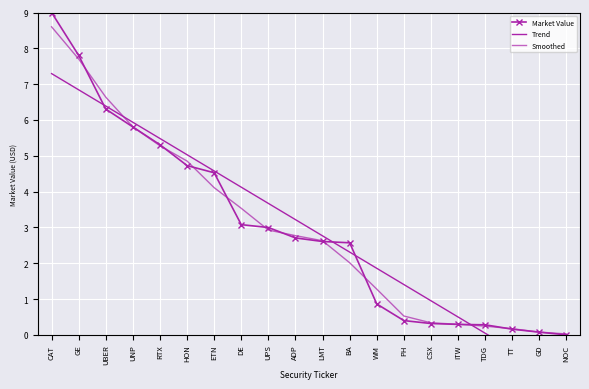

List the labels in order of Trend value, largest first.

CAT, GE, UBER, UNP, RTX, HON, ETN, DE, UPS, ADP, LMT, BA, WM, PH, CSX, ITW, TDG, TT, GD, NOC